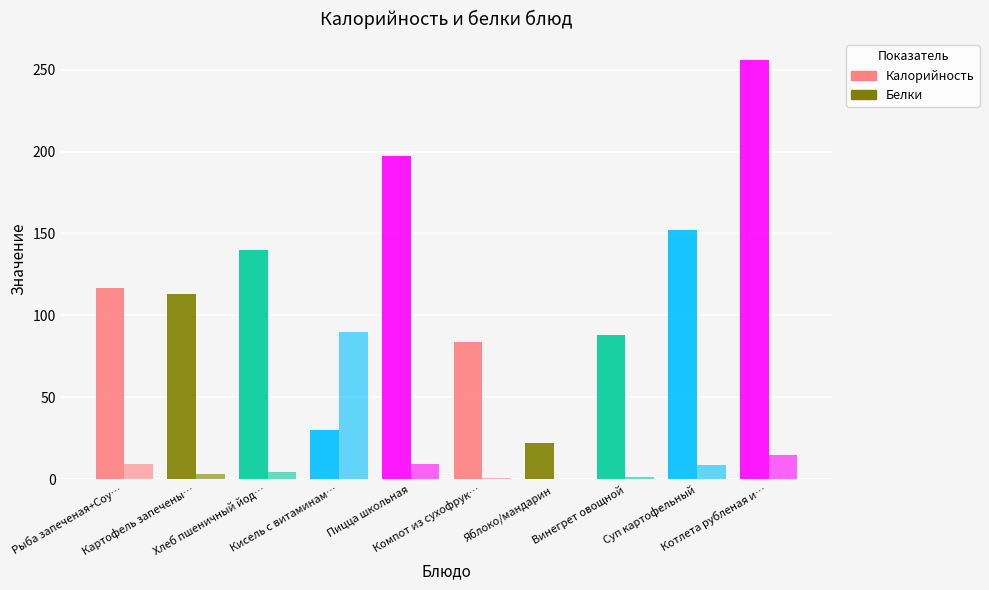

How many series are shown in this chart?

2